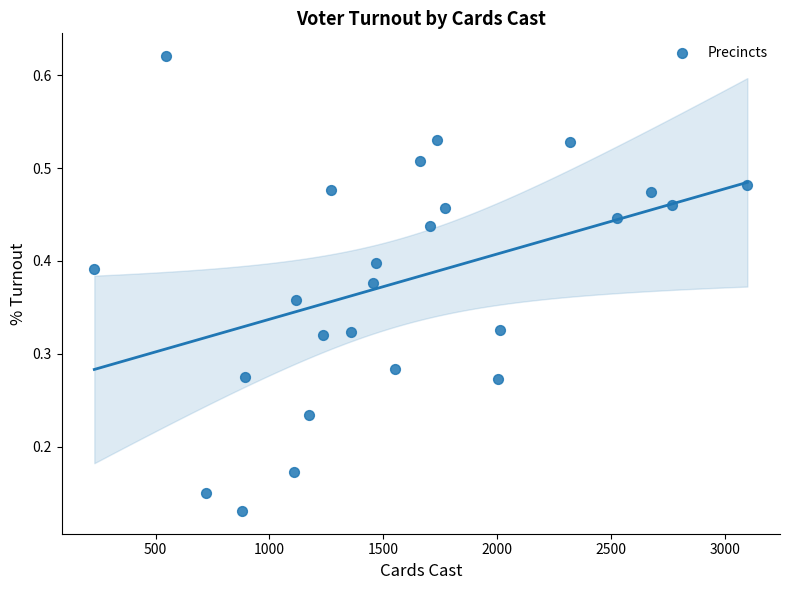

What is the range of X values (max minus min)?

2867.0